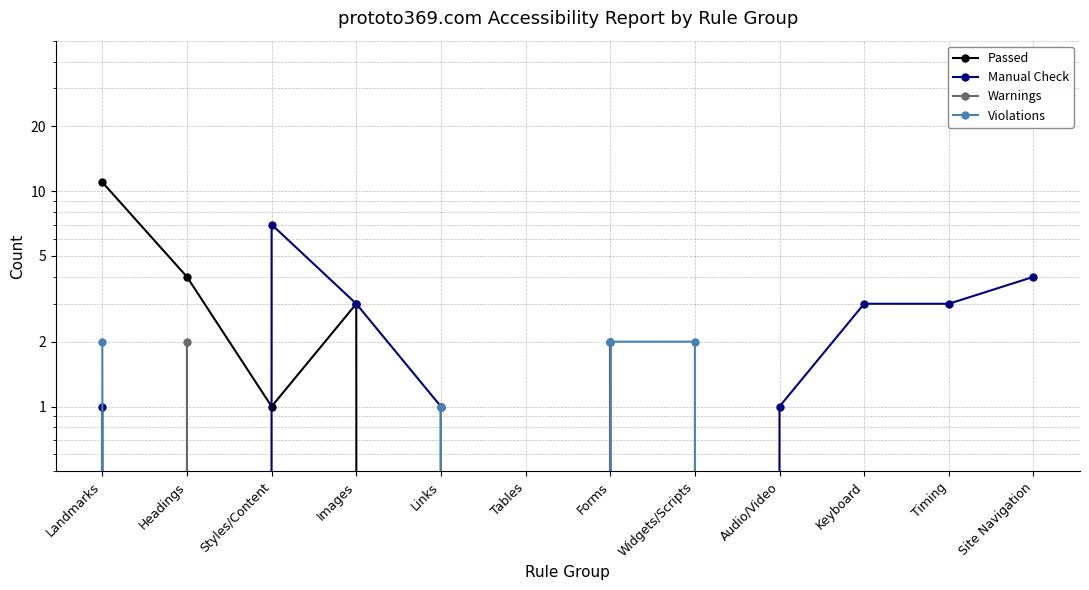

Reading left to right, what are all the values shown in this chart?

Passed: Landmarks=11	Headings=4	Styles/Content=1	Images=3	Links=0	Tables=0	Forms=0	Widgets/Scripts=0	Audio/Video=0	Keyboard=0	Timing=0	Site Navigation=0
Manual Check: Landmarks=1	Headings=0	Styles/Content=7	Images=3	Links=1	Tables=0	Forms=2	Widgets/Scripts=0	Audio/Video=1	Keyboard=3	Timing=3	Site Navigation=4
Warnings: Landmarks=0	Headings=2	Styles/Content=0	Images=0	Links=1	Tables=0	Forms=0	Widgets/Scripts=0	Audio/Video=0	Keyboard=0	Timing=0	Site Navigation=0
Violations: Landmarks=2	Headings=0	Styles/Content=0	Images=0	Links=1	Tables=0	Forms=2	Widgets/Scripts=2	Audio/Video=0	Keyboard=0	Timing=0	Site Navigation=0